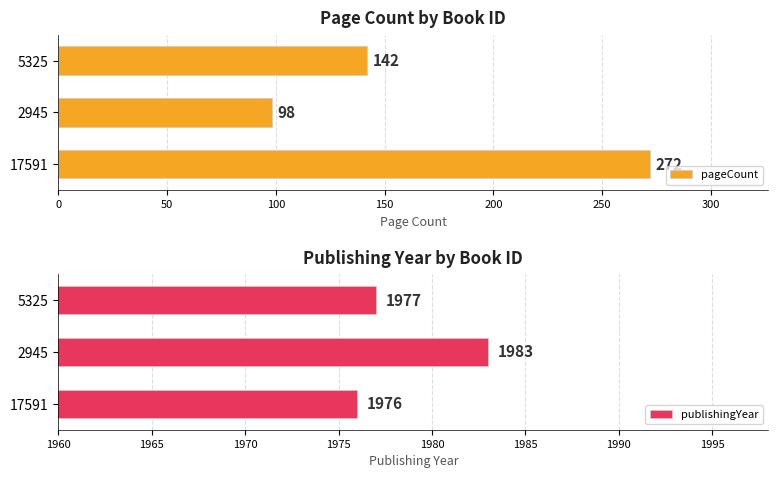

How many pageCount values are between 98 and 272?

3